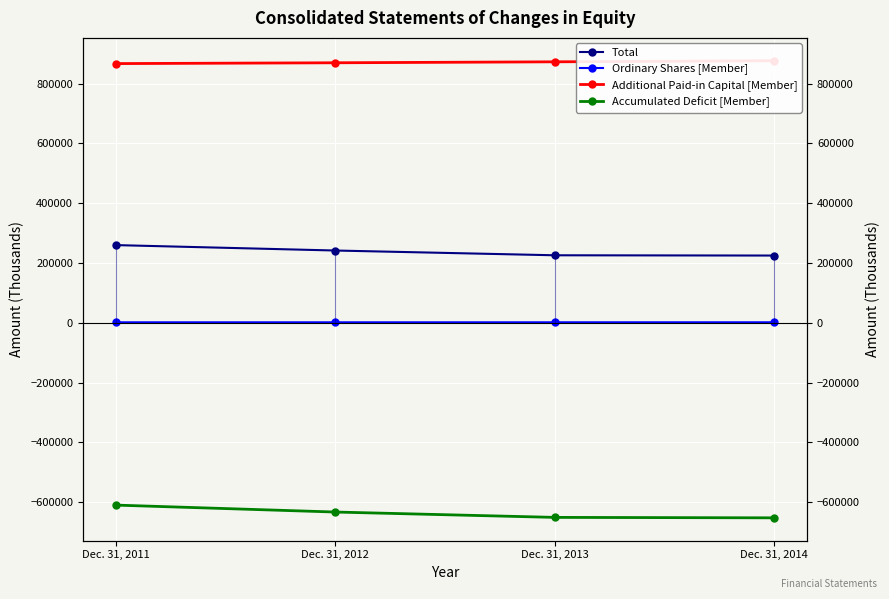

At which label is Accumulated Deficit [Member] closest to -630738?

Dec. 31, 2012